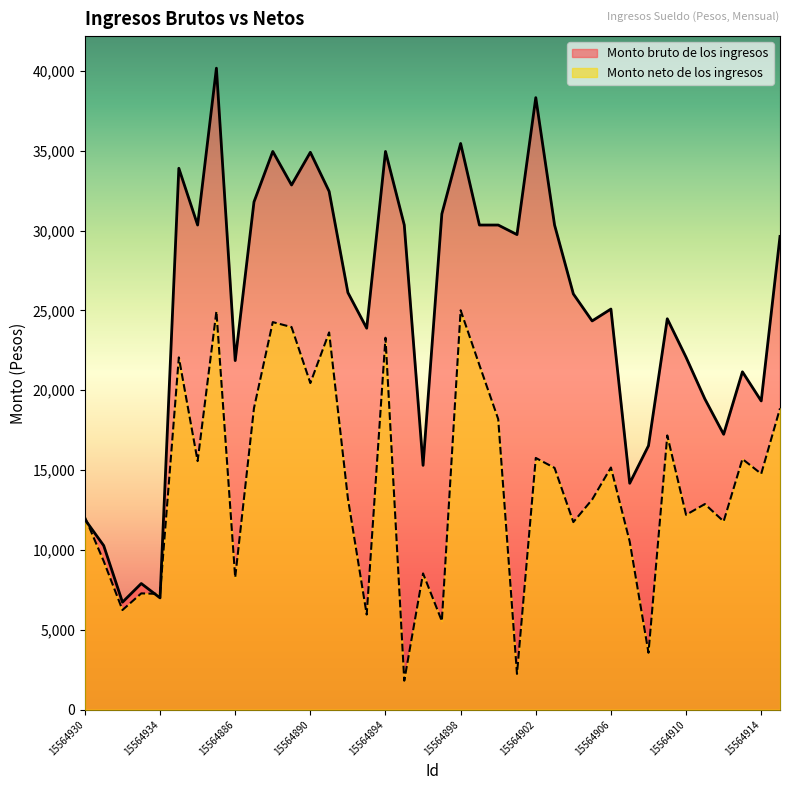

What is the minimum value shown in the chart?

1817.2